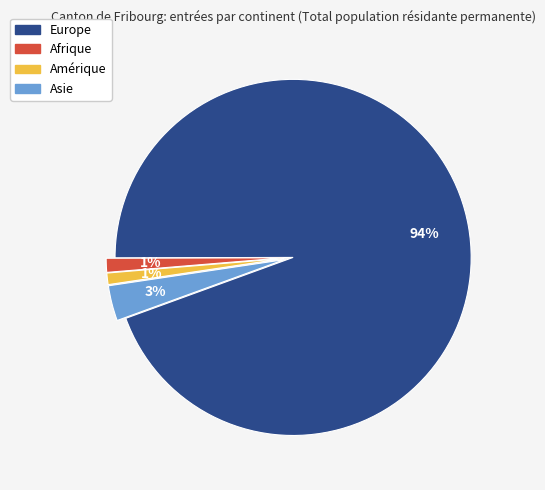

Between Europe and Asie, which is larger?

Europe